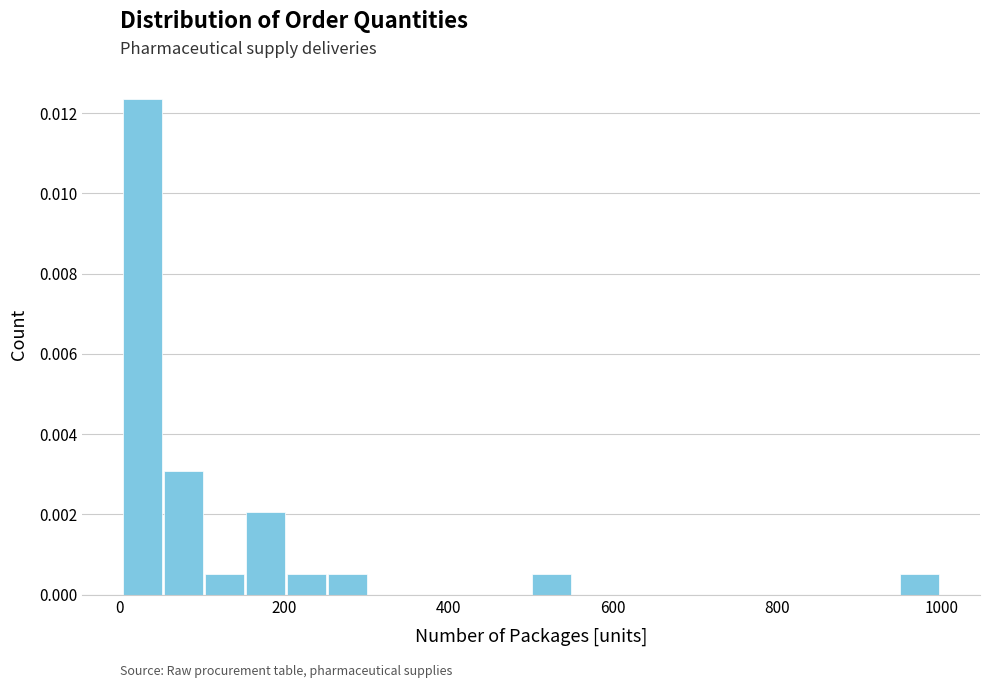

Read against the x-axis, roughly where is the centre of the tallest bar?

20